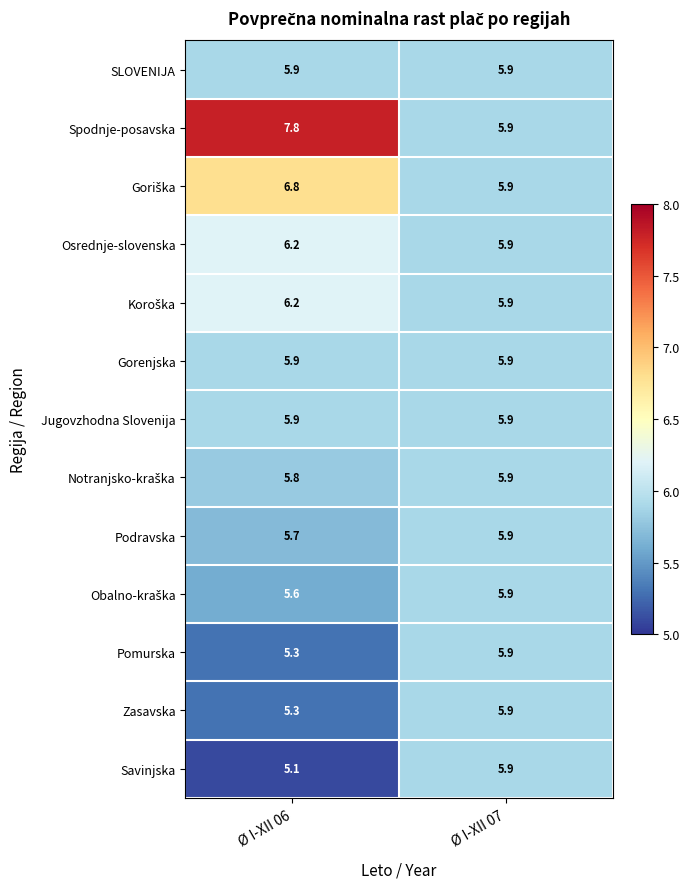

What is the average value of the Podravska series?

5.8